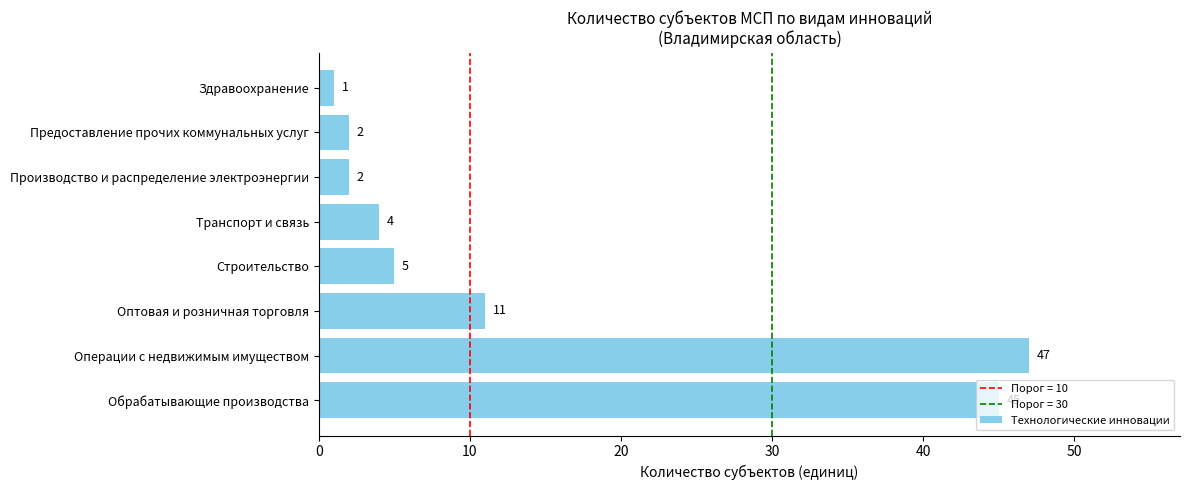

At which category does the chart reach its minimum across all series?

Здравоохранение